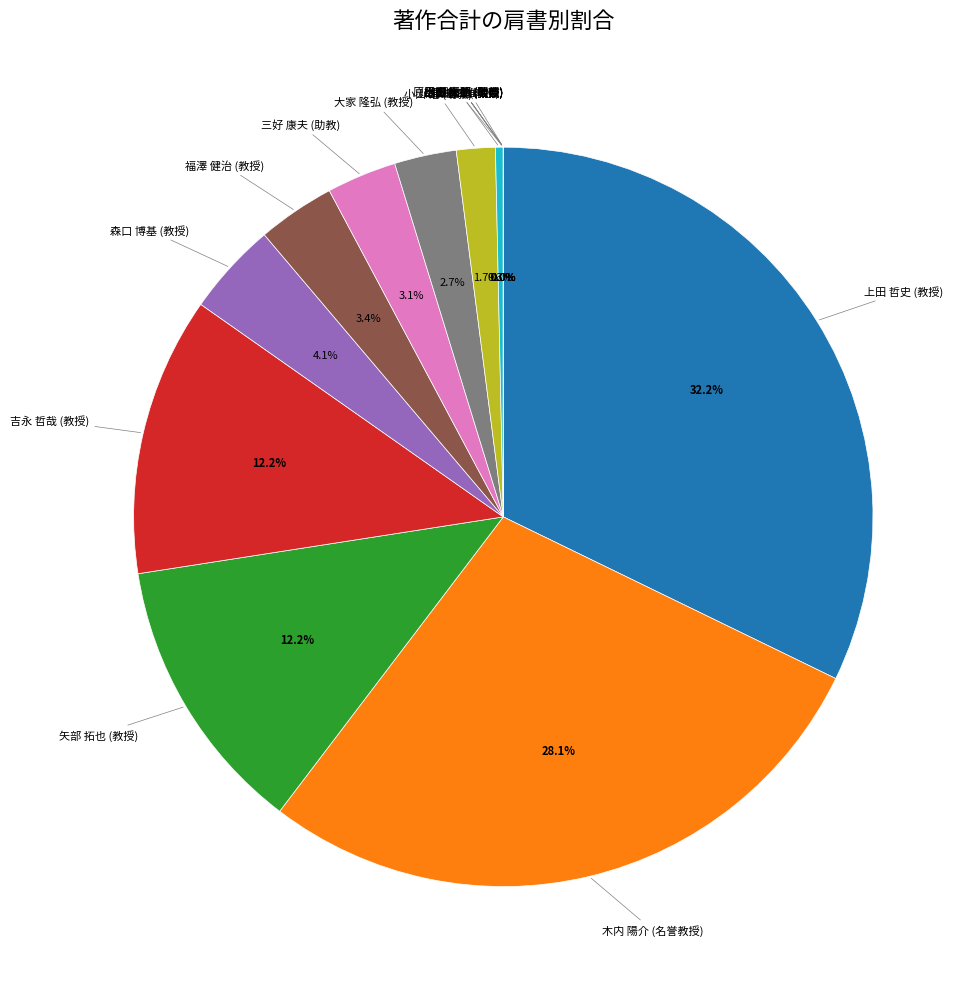

Which slice is the largest?

上田 哲史 (教授)